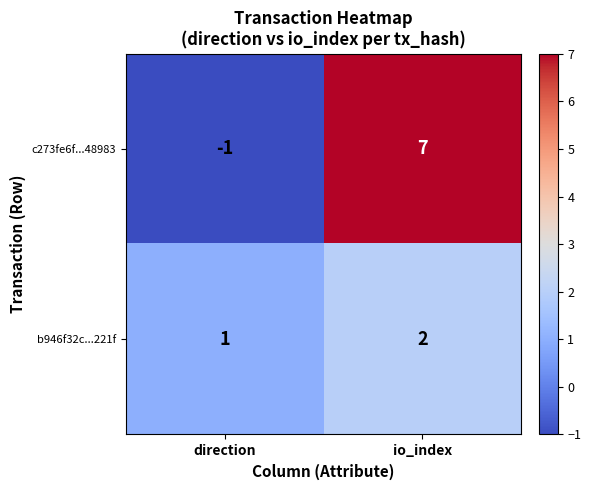

What is the sum of the b946f32c...221f values at direction and io_index?

3